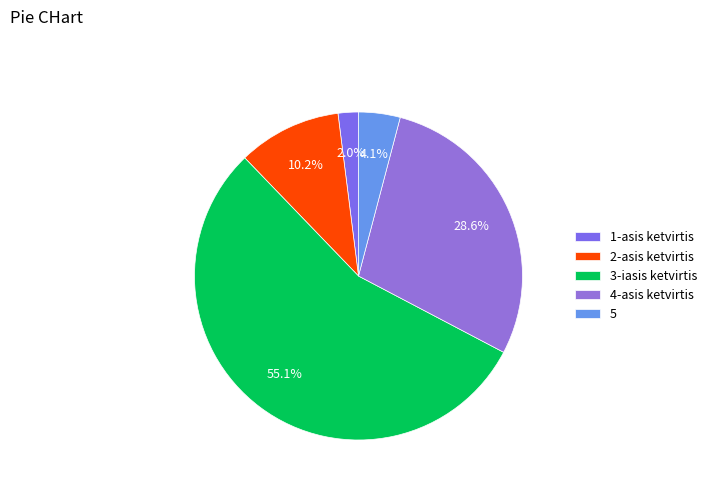

Count the number of slices in the pie.

5